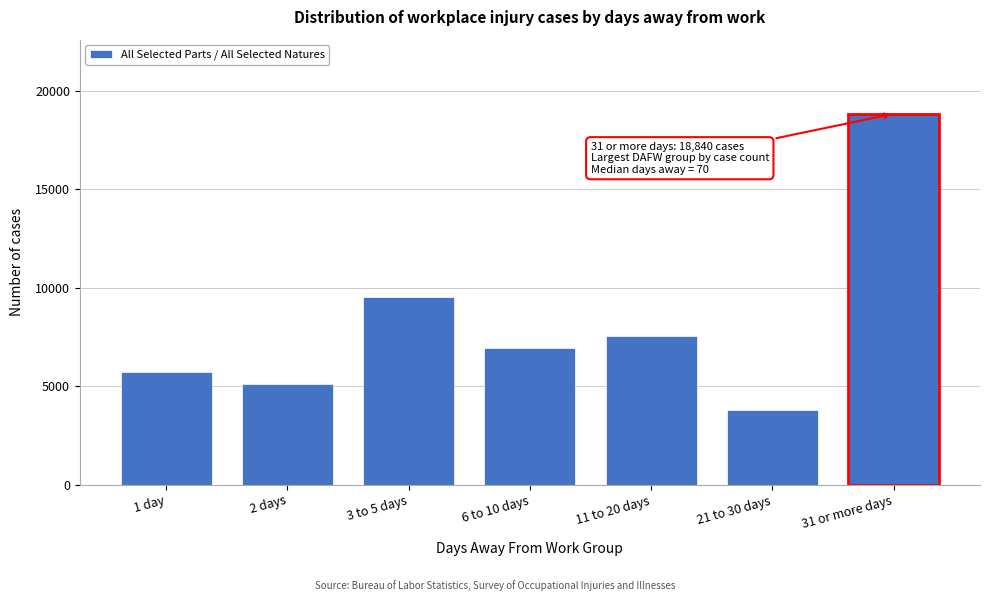

Reading right to left, list all the values displayed in this chart.

31 or more days=18840	21 to 30 days=3810	11 to 20 days=7530	6 to 10 days=6920	3 to 5 days=9520	2 days=5110	1 day=5730